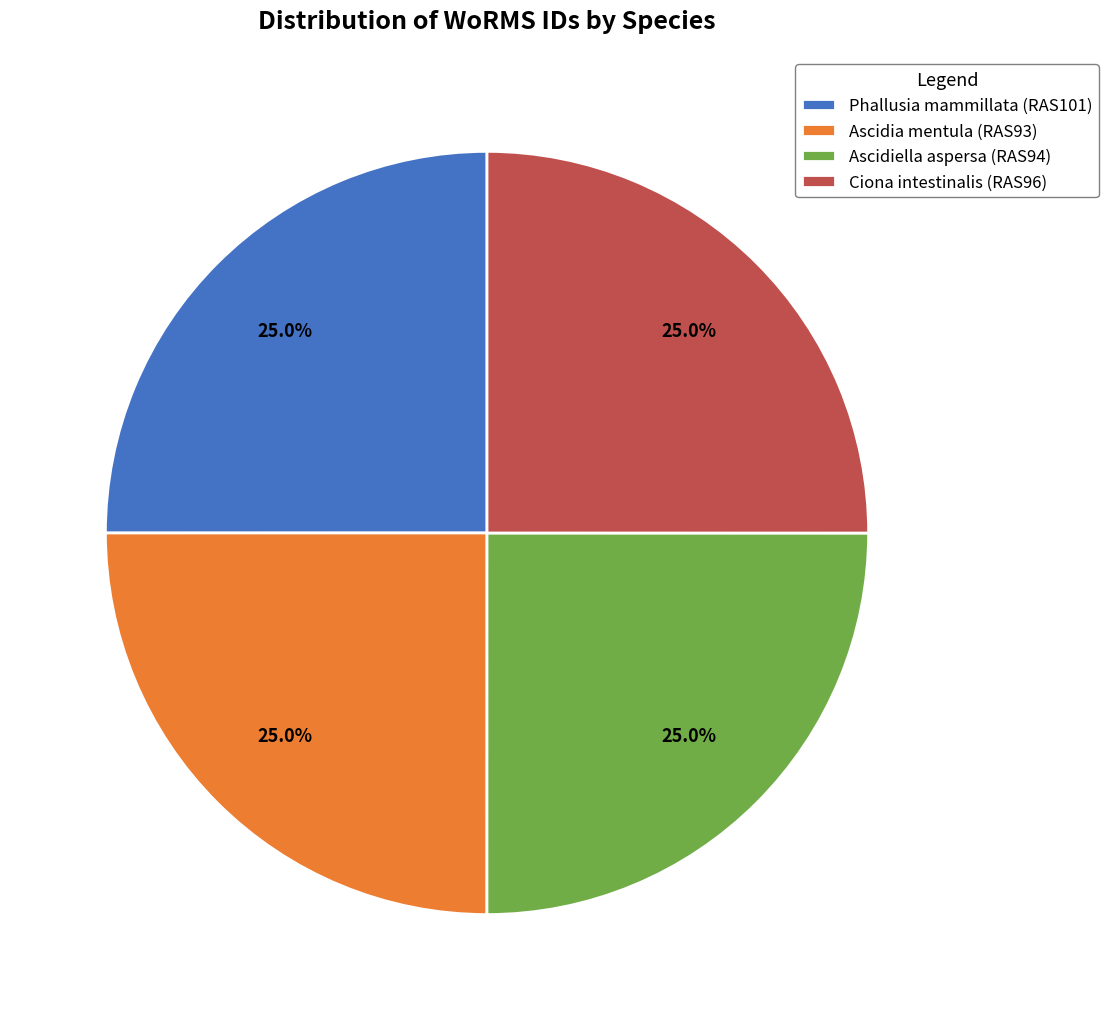

What portion of the pie excludes Ciona intestinalis (RAS96)?

75.0%